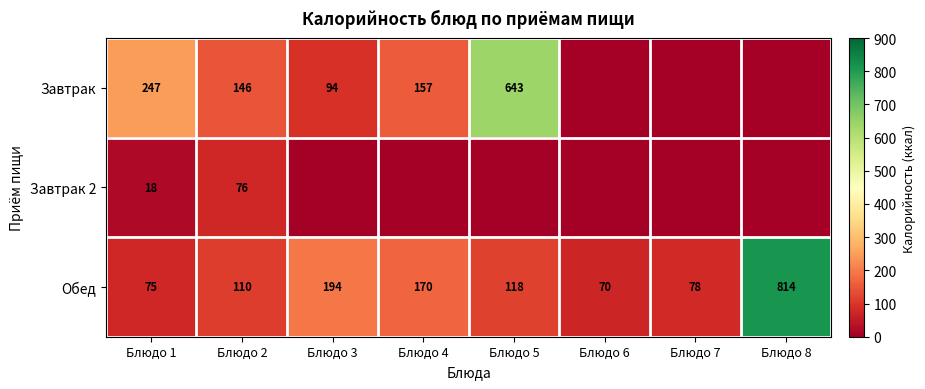

What is the difference between the Обед values at Блюдо 5 and Блюдо 7?

40